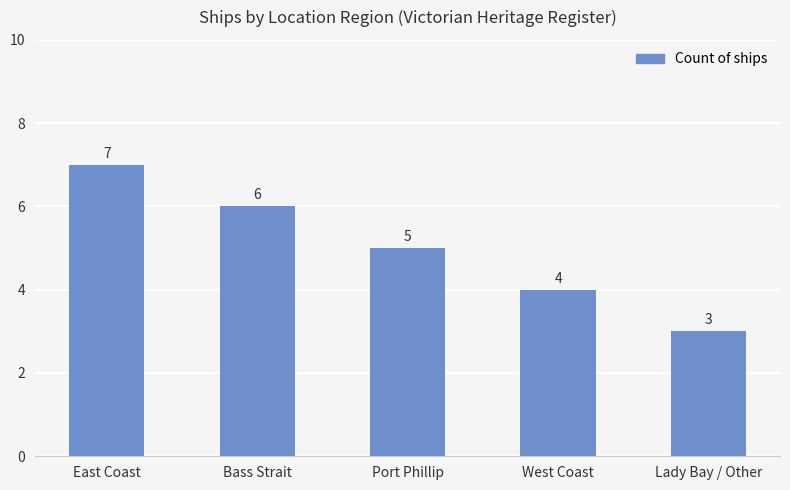

Approximately how many times larger is the value at Bass Strait compared to Lady Bay / Other?

2.0